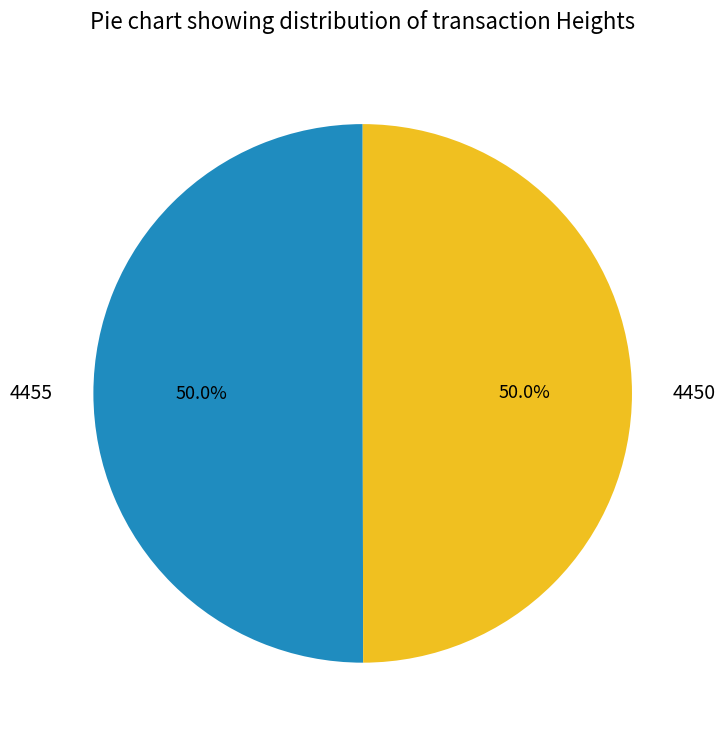

The 4455 slice represents 36% of the pie. True or false?

False